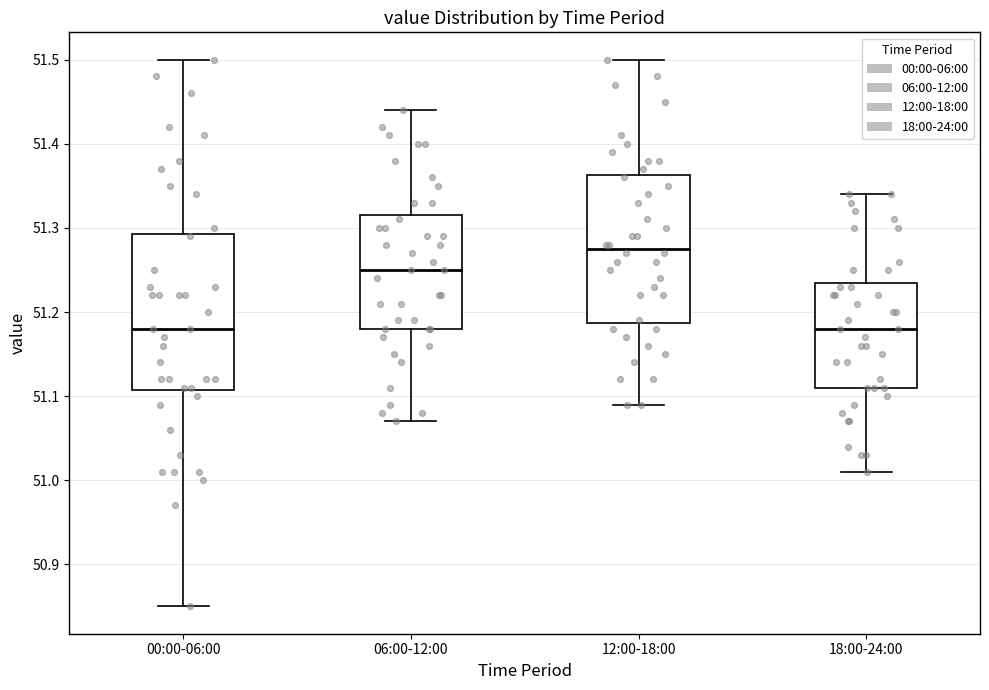

Reading left to right, read every box against the y-axis: the position of its median line, the range the box covers, and the ends of its whiskers. The values are not printed on the chart, so give them approximately, as read against the axis.

00:00-06:00: median 51.18, box 51.11 to 51.29, whiskers 50.85 to 51.50
06:00-12:00: median 51.25, box 51.18 to 51.32, whiskers 51.07 to 51.44
12:00-18:00: median 51.28, box 51.19 to 51.36, whiskers 51.09 to 51.50
18:00-24:00: median 51.18, box 51.11 to 51.24, whiskers 51.01 to 51.34